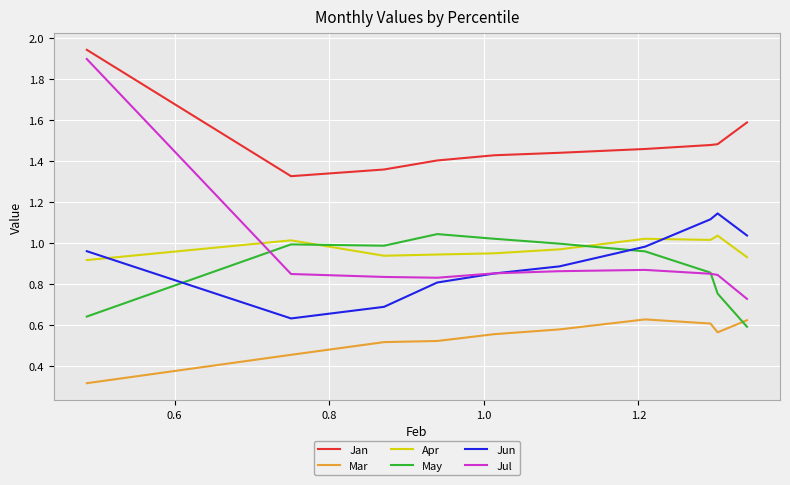

Which series has the largest range (max minus min)?

Jul